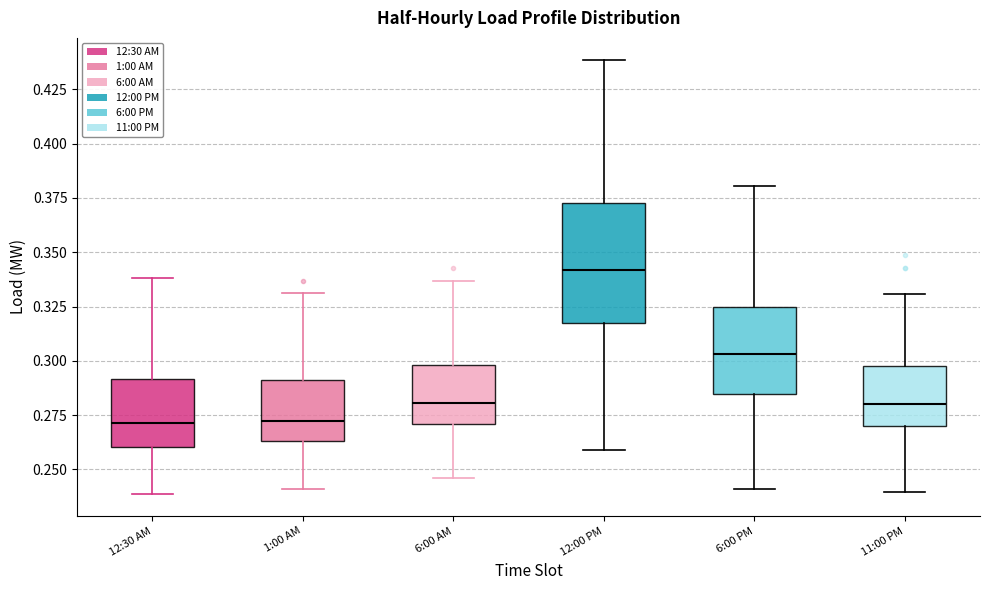

Which box is the tallest, from its lower edge to its upper edge?

12:00 PM